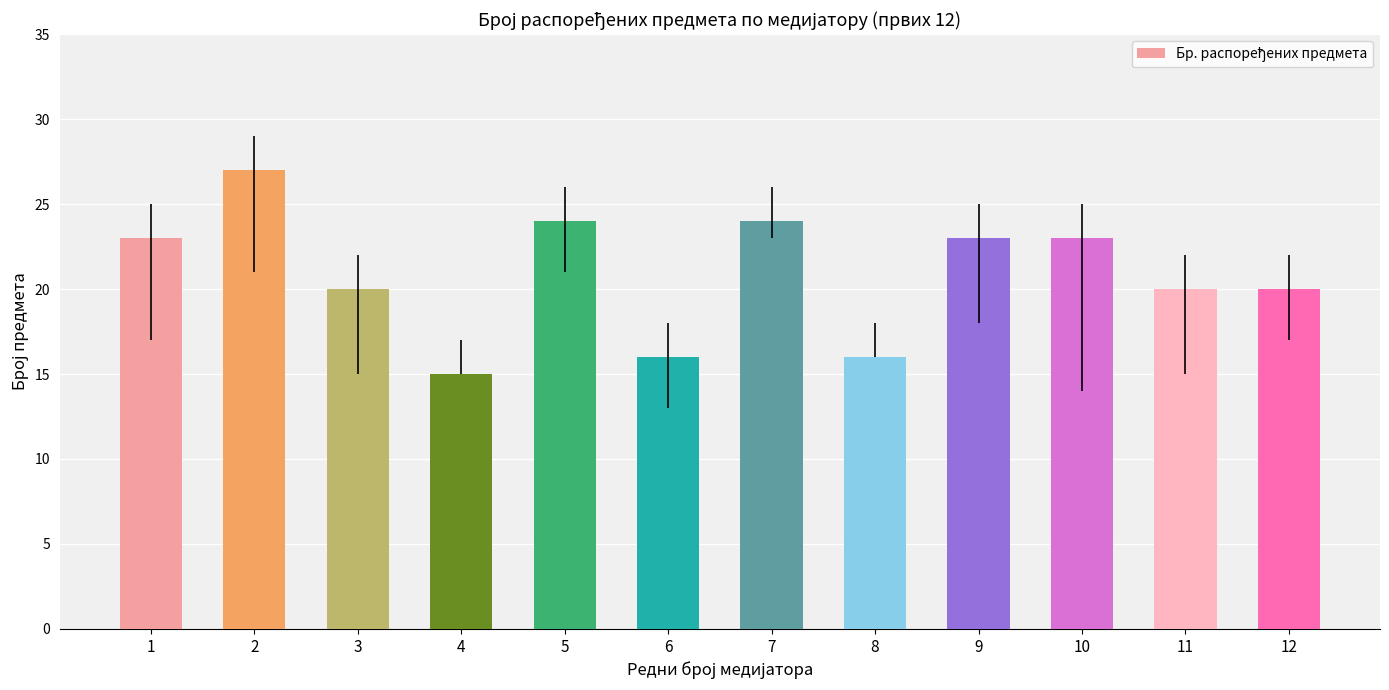

What value does the data have at 3, to the nearest 10?

20